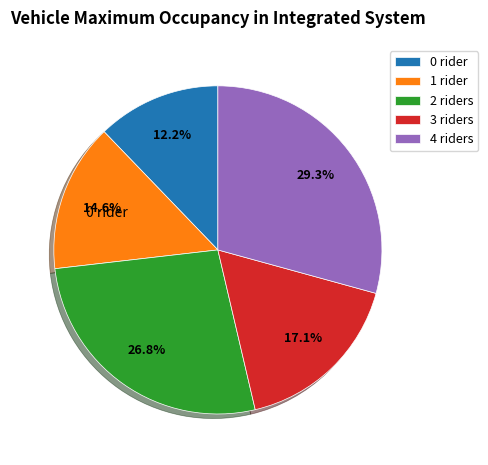

How many slices are in this pie chart?

5